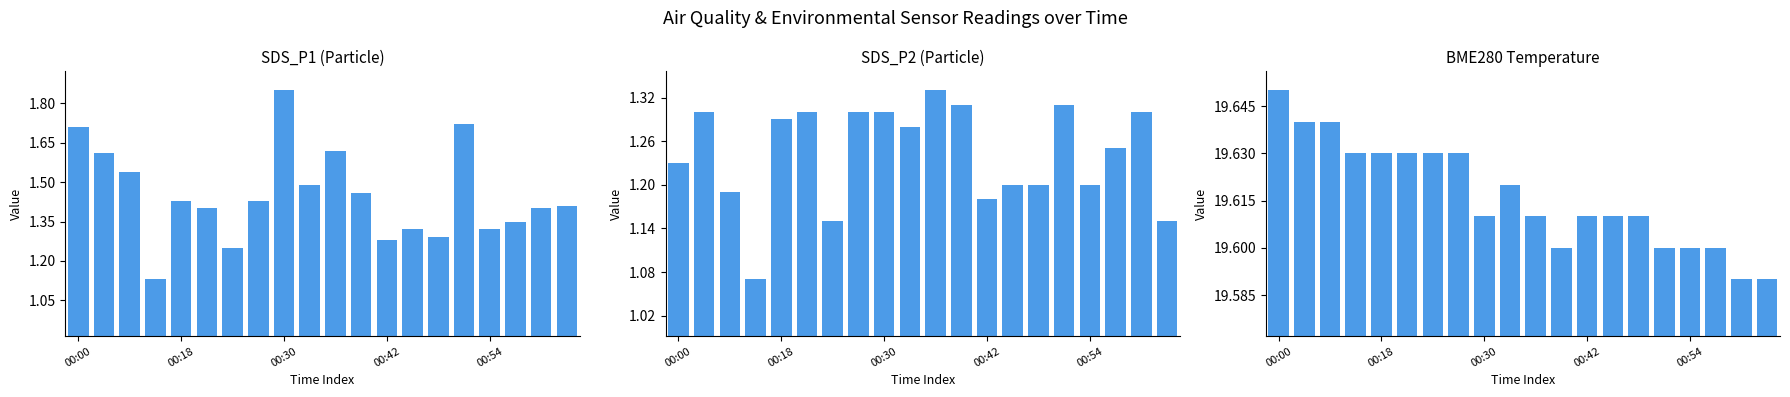

Rank the categories by SDS_P2 value from highest to lowest.

10, 11, 15, 00:18, 5, 7, 8, 18, 00:54, 9, 17, 00:00, 13, 14, 16, 00:30, 12, 6, 19, 00:42